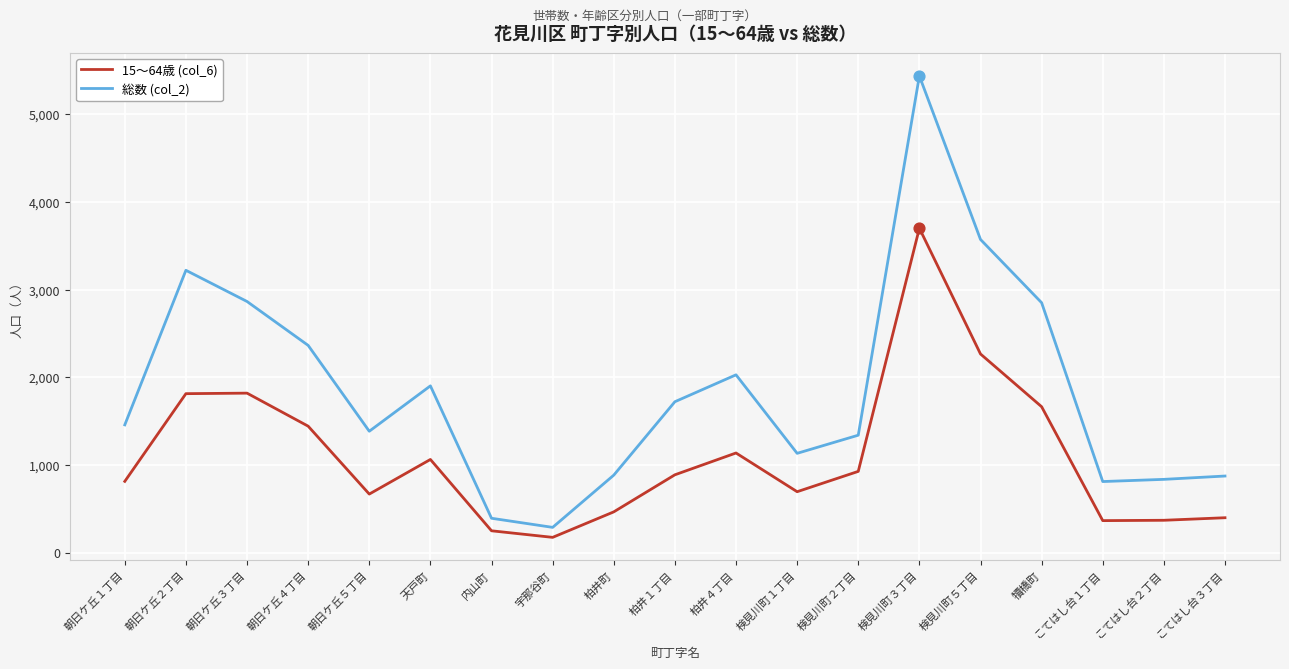

Between 柏井町 and 検見川町５丁目, which series saw the biggest shift?

総数 (col_2)